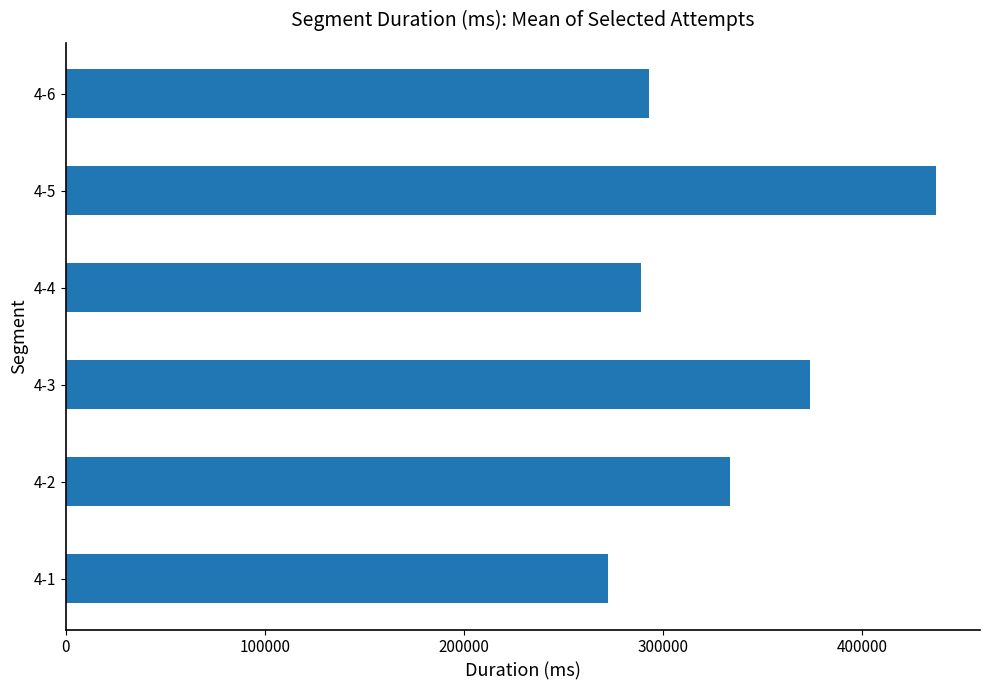

Approximately how many times larger is the value at 4-1 compared to 4-5?

0.6